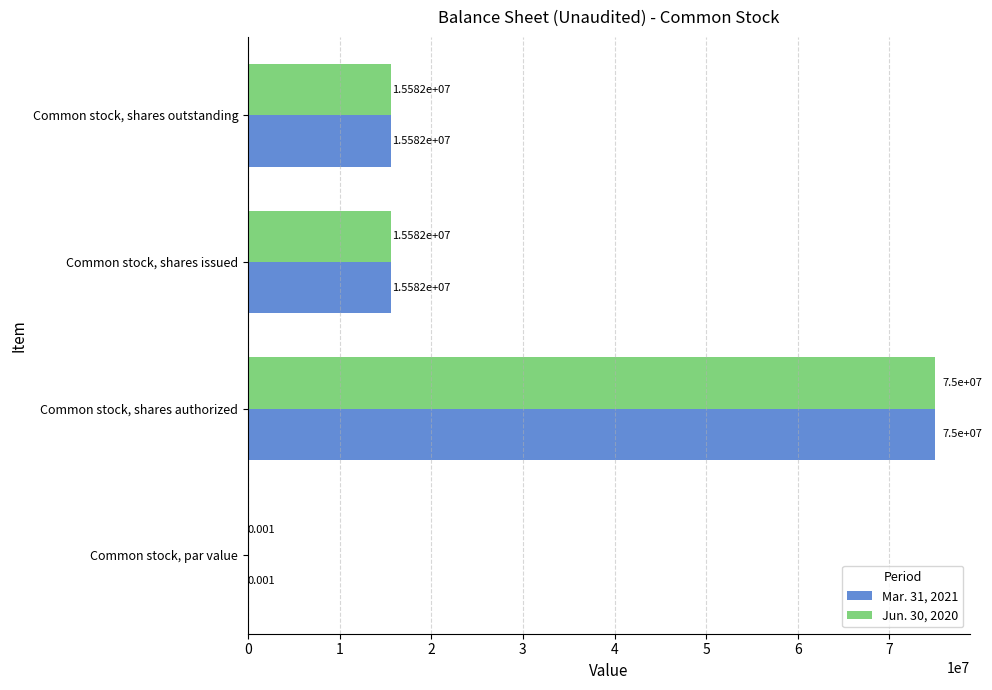

Is the value of Mar. 31, 2021 at Common stock, shares issued greater than the value of Jun. 30, 2020 at Common stock, par value?

Yes